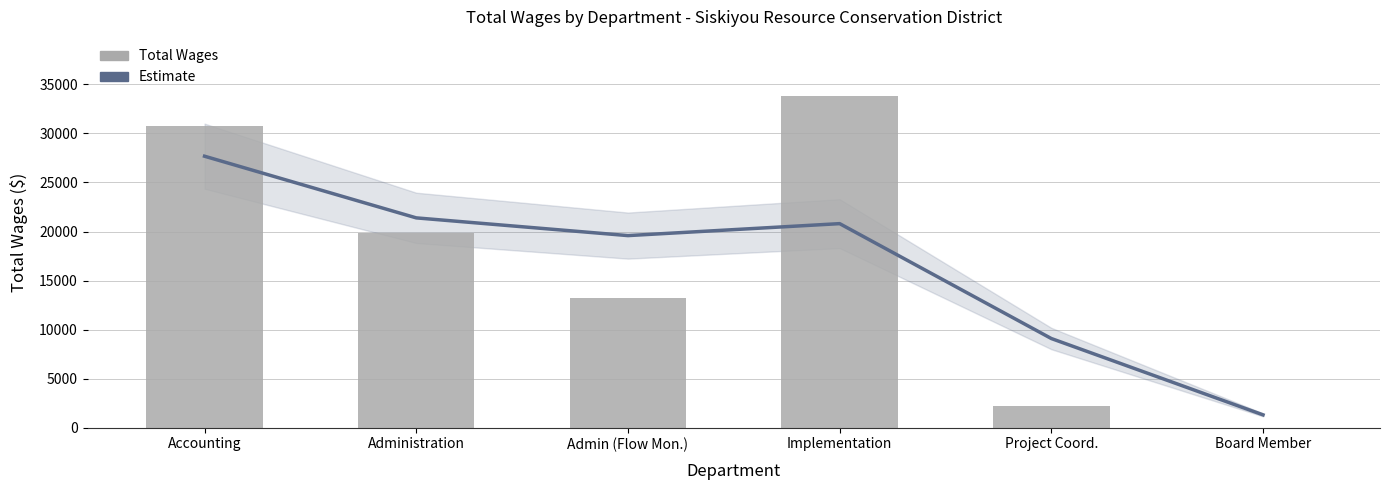

At which category is the sum across all series the highest?

Accounting